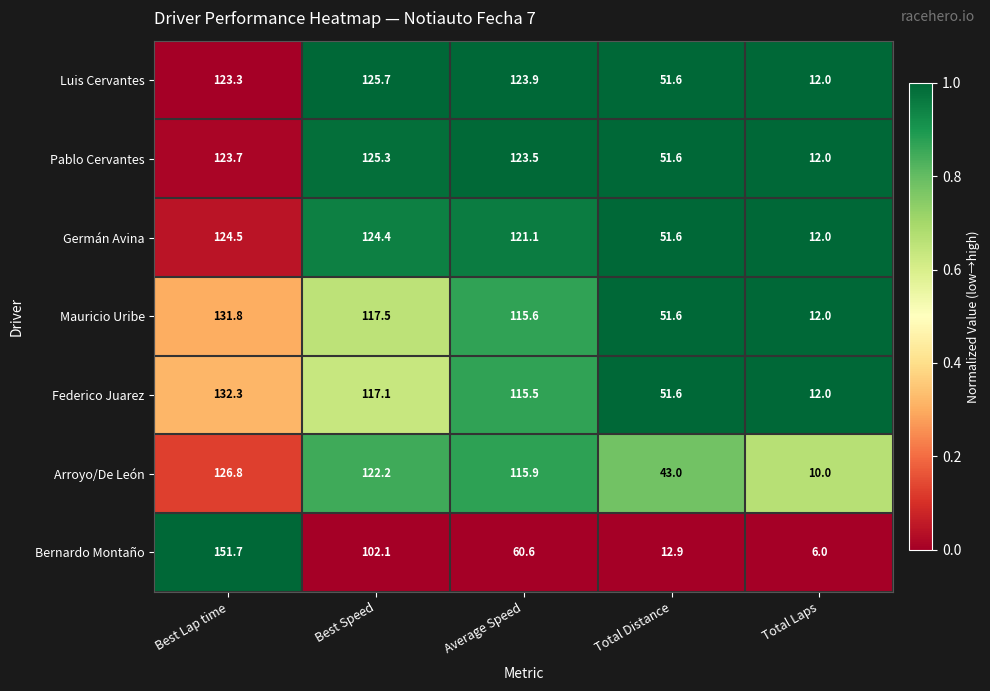

At how many categories does at least one series exceed 61?

3